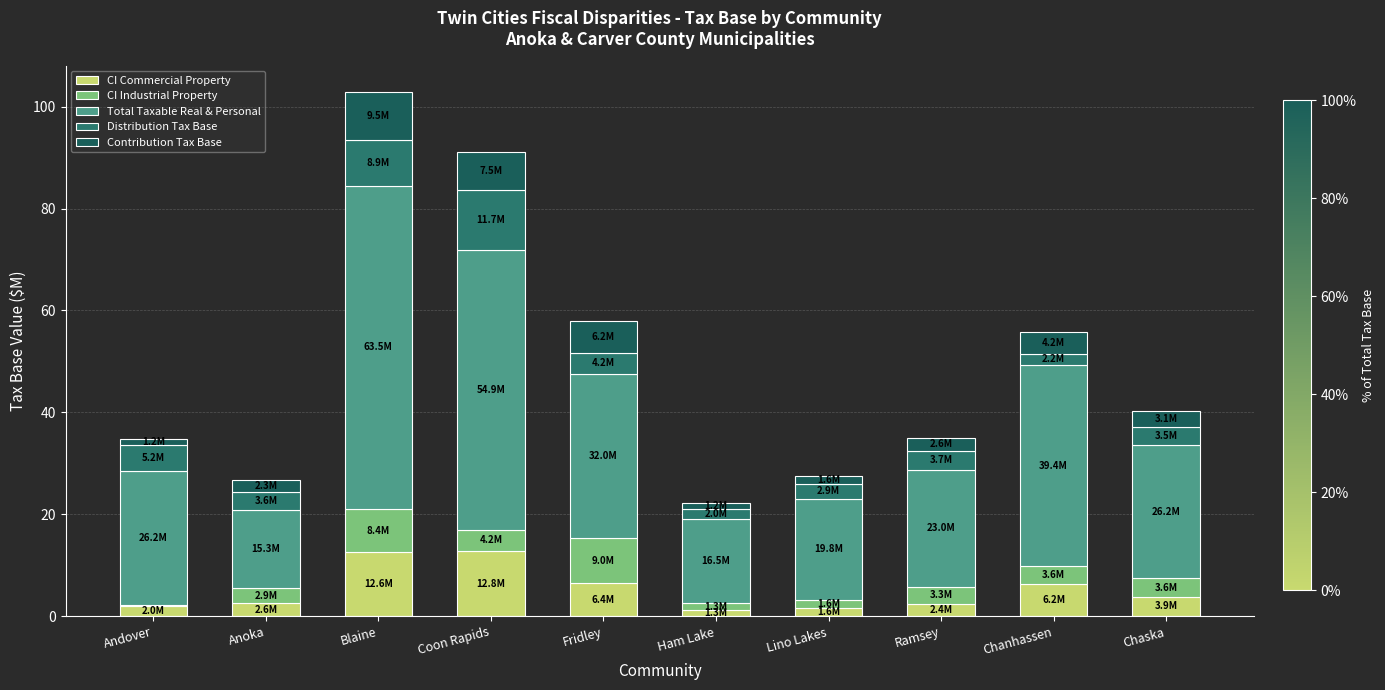

True or false: CI Industrial Property has a value of 2.7 at Lino Lakes.

False